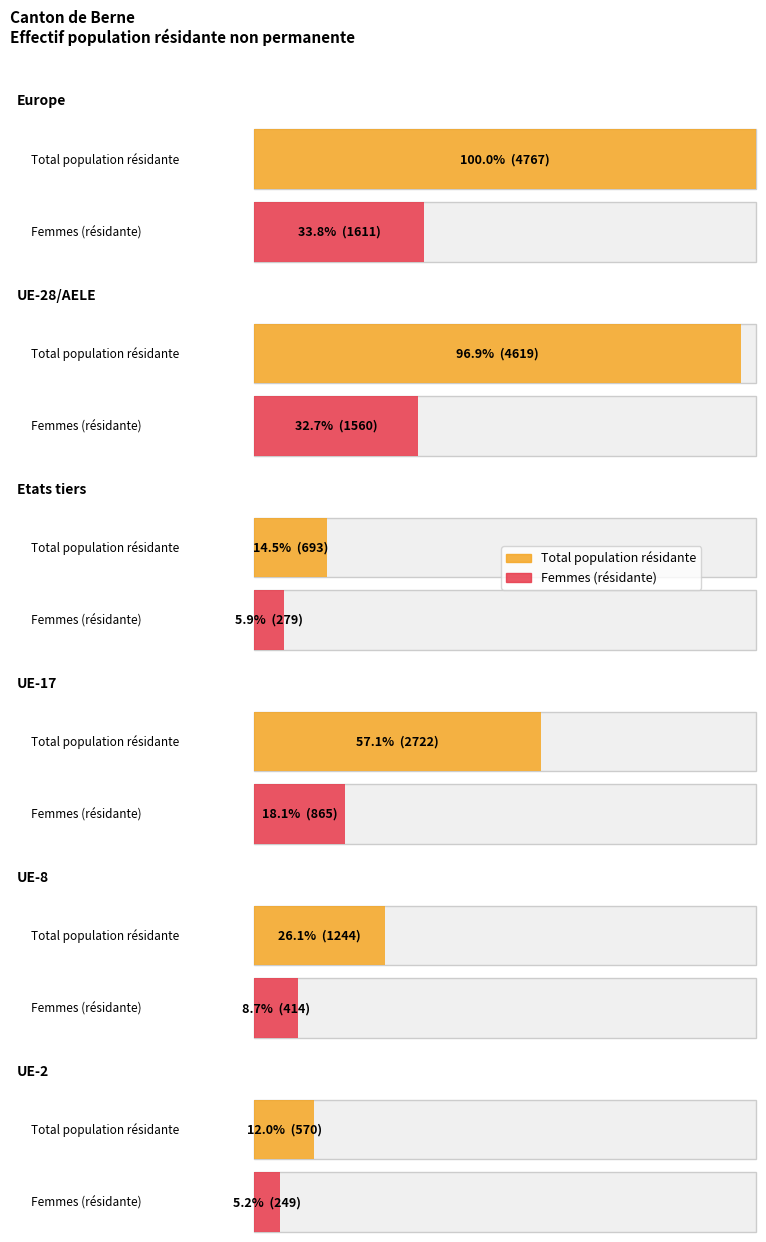

The Total series shows 2067 at UE-28/AELE. True or false?

False